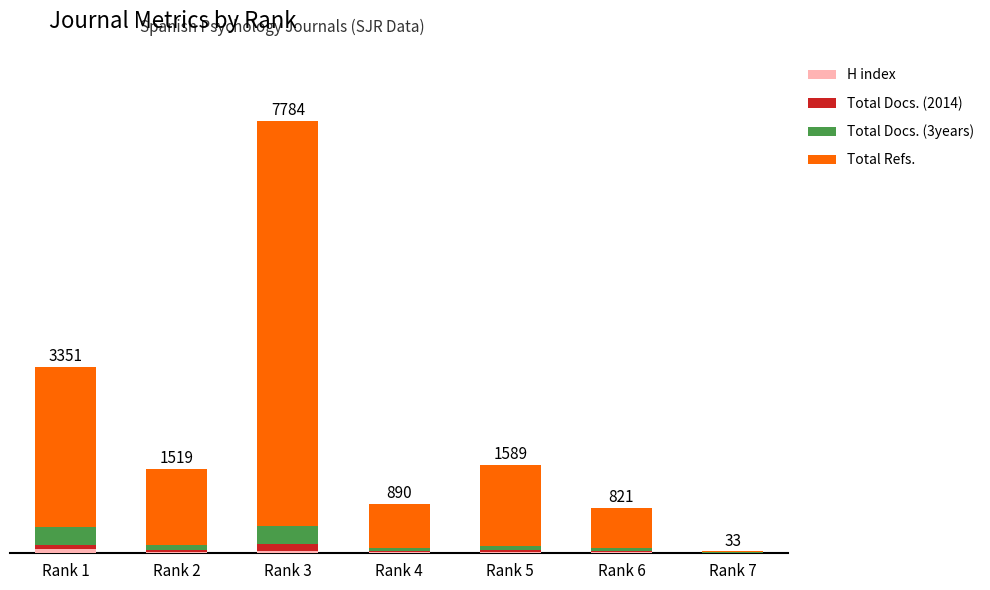

What is the average value of the Total Docs. (3years) series?

131